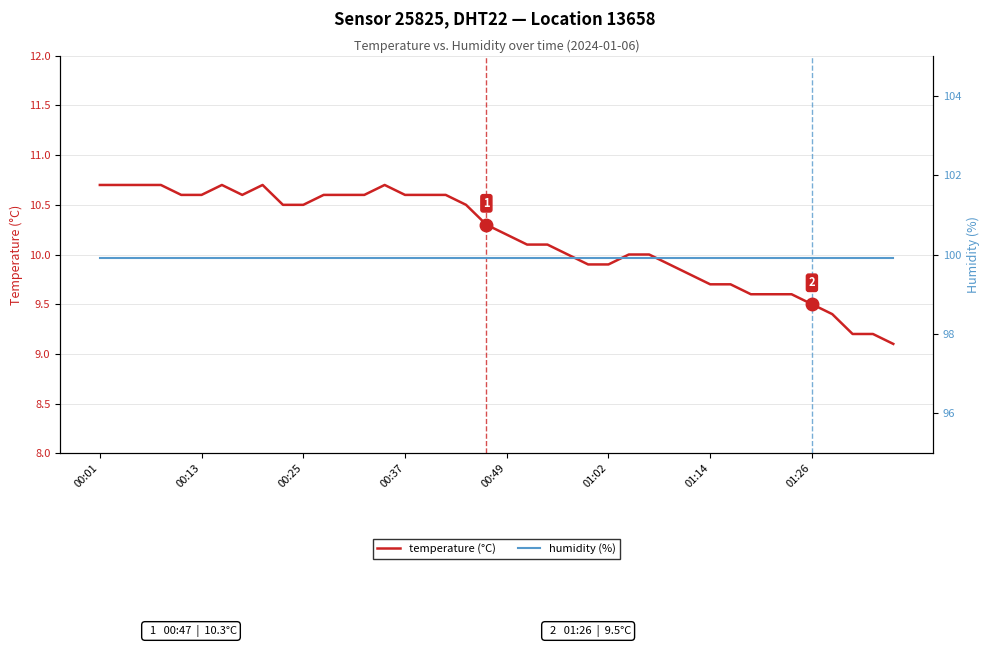

Where does the temperature series first go above 10?

00:01